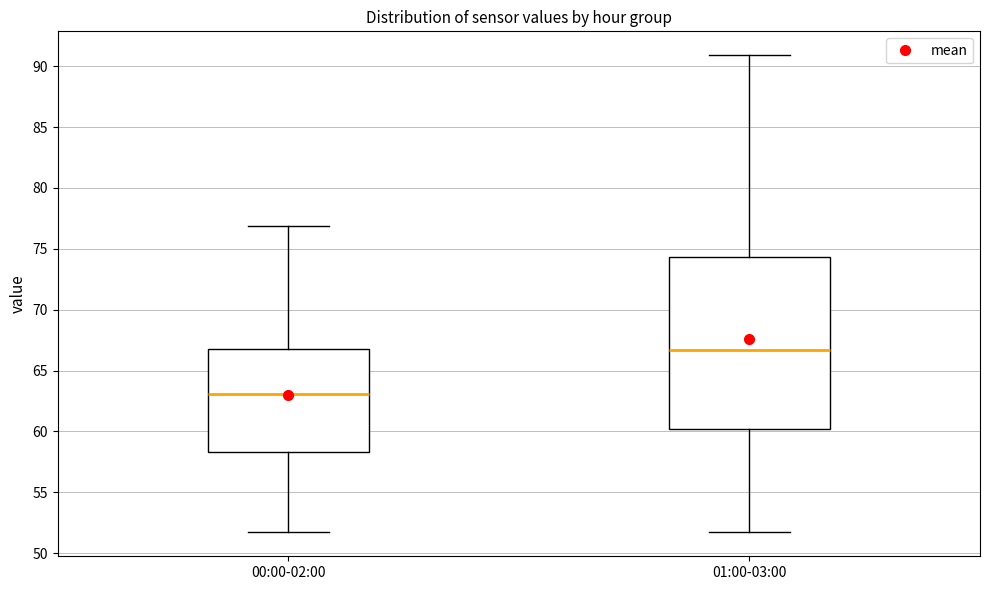

Reading left to right, read every box against the y-axis: the position of its median line, the range the box covers, and the ends of its whiskers. The values are not printed on the chart, so give them approximately, as read against the axis.

00:00-02:00: median 63.0, box 58.5 to 67.0, whiskers 51.5 to 77.0
01:00-03:00: median 66.5, box 60.0 to 74.5, whiskers 51.5 to 91.0